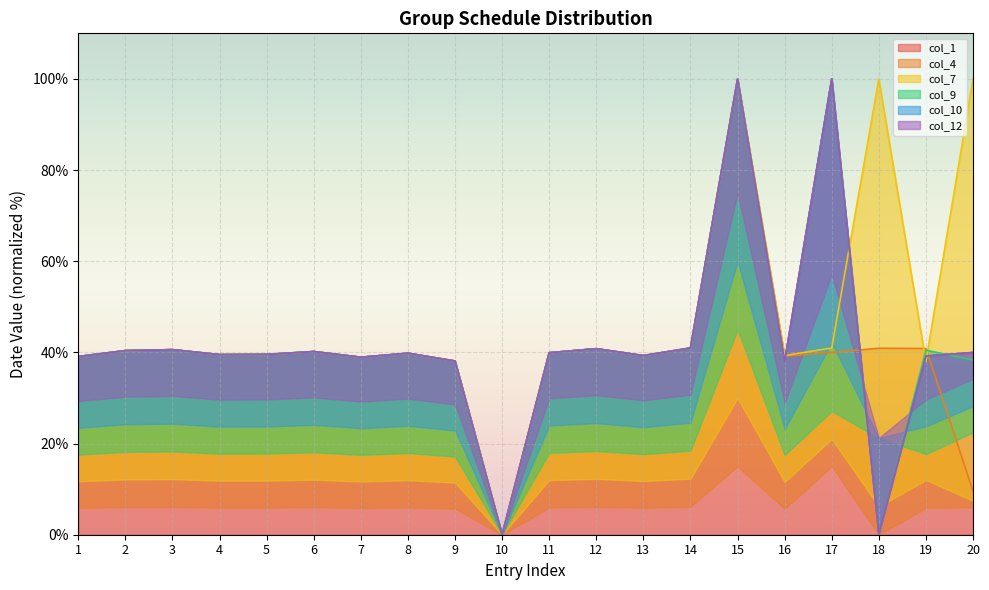

Which series has the largest total across all categories?

col_7